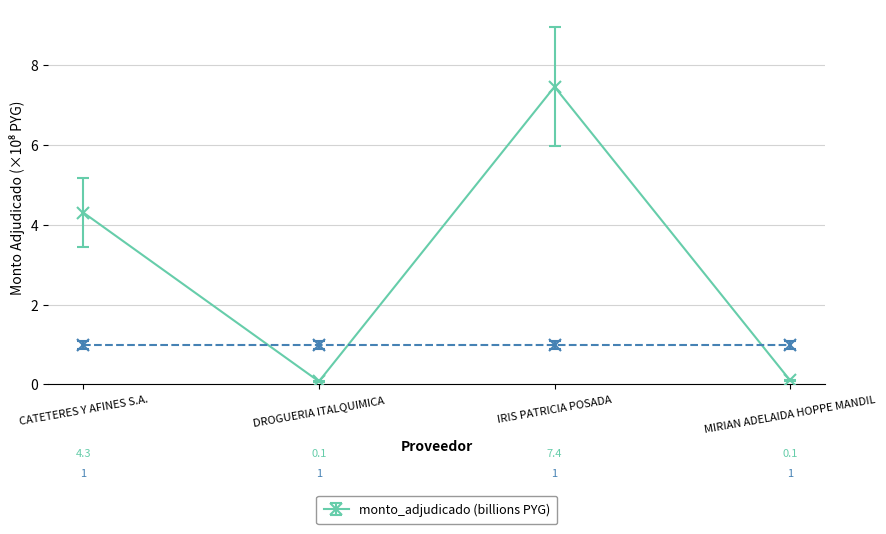

What is the change in value from CATETERES Y AFINES S.A. to DROGUERIA ITALQUIMICA?

-4.2